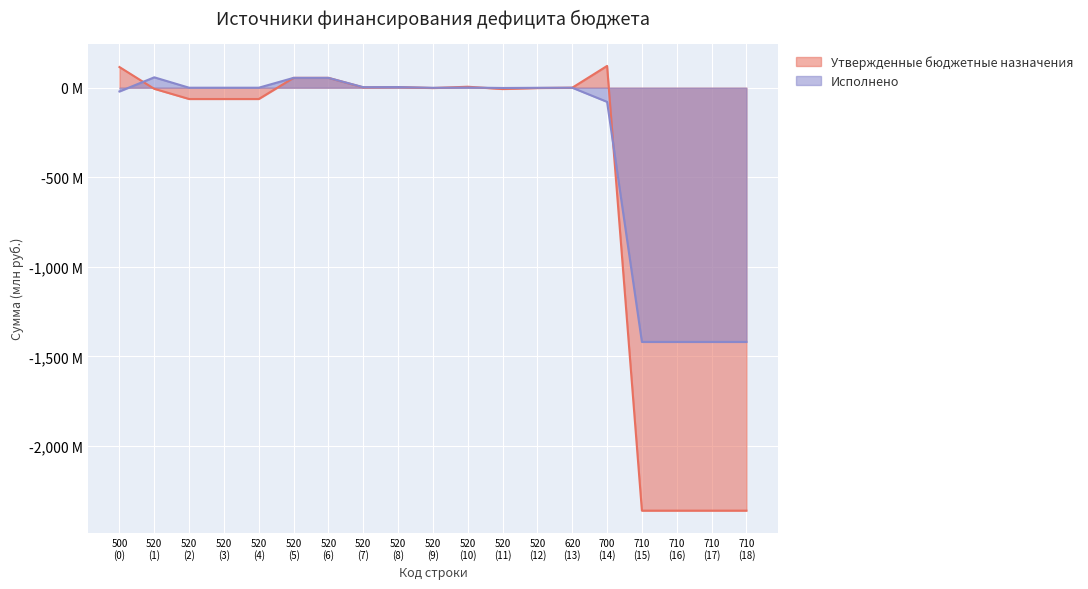

What is the sum of all Исполнено values?

-5602.8